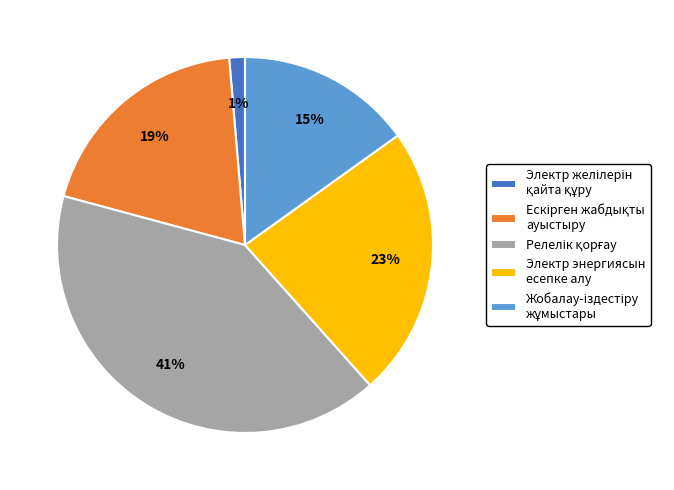

What percentage is the Электр энергиясын есепке алу slice, to the nearest percent?

23%